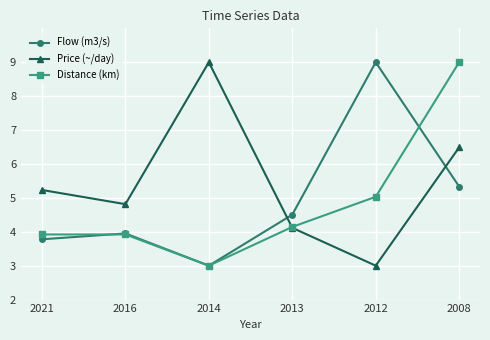

The value of Flow (m3/s) at 2012 is 12.2. True or false?

False